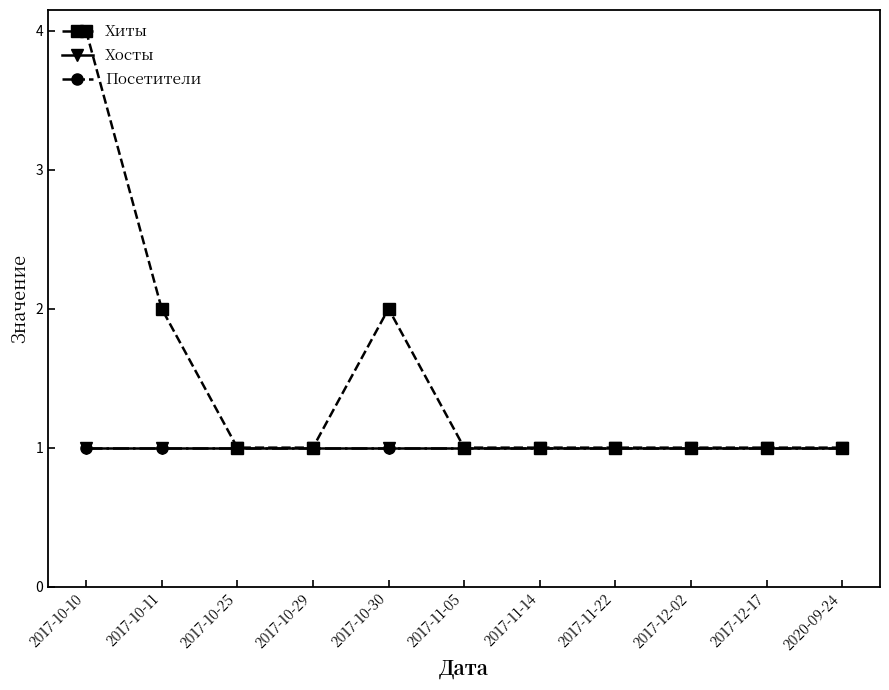

Does the chart have visible grid lines?

No